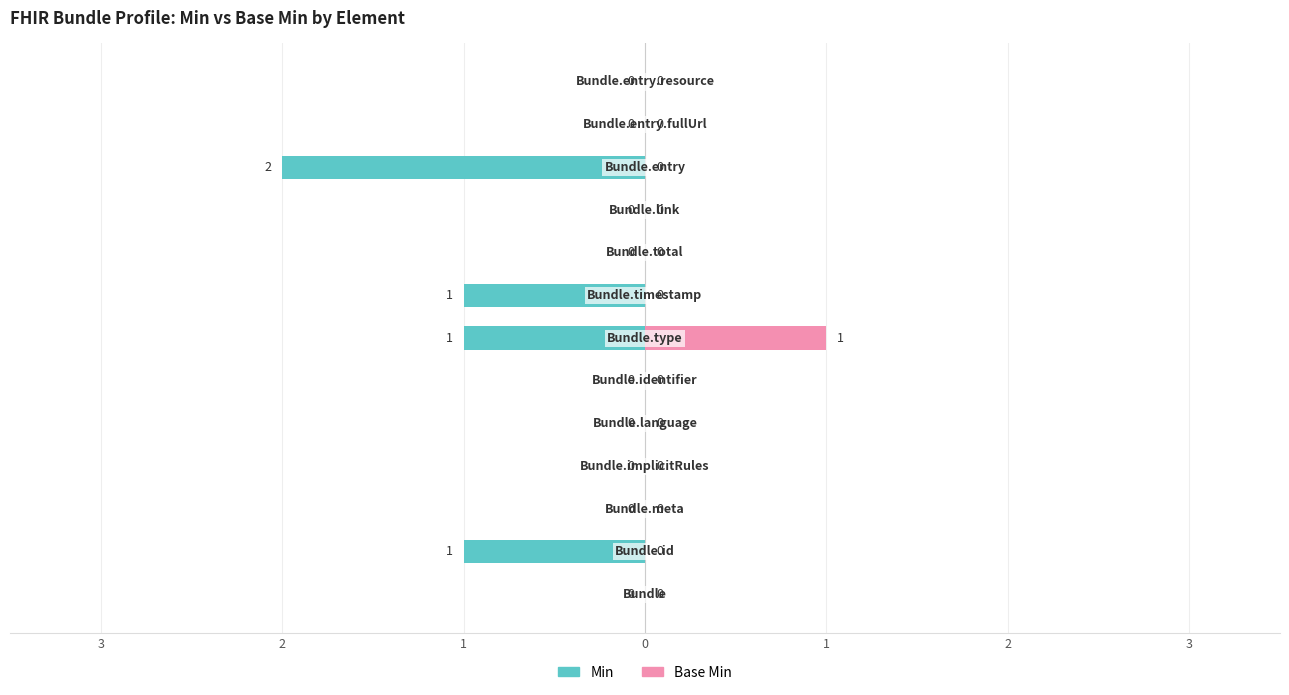

Is the value of Min at 2 greater than the value of Base Min at 12?

No